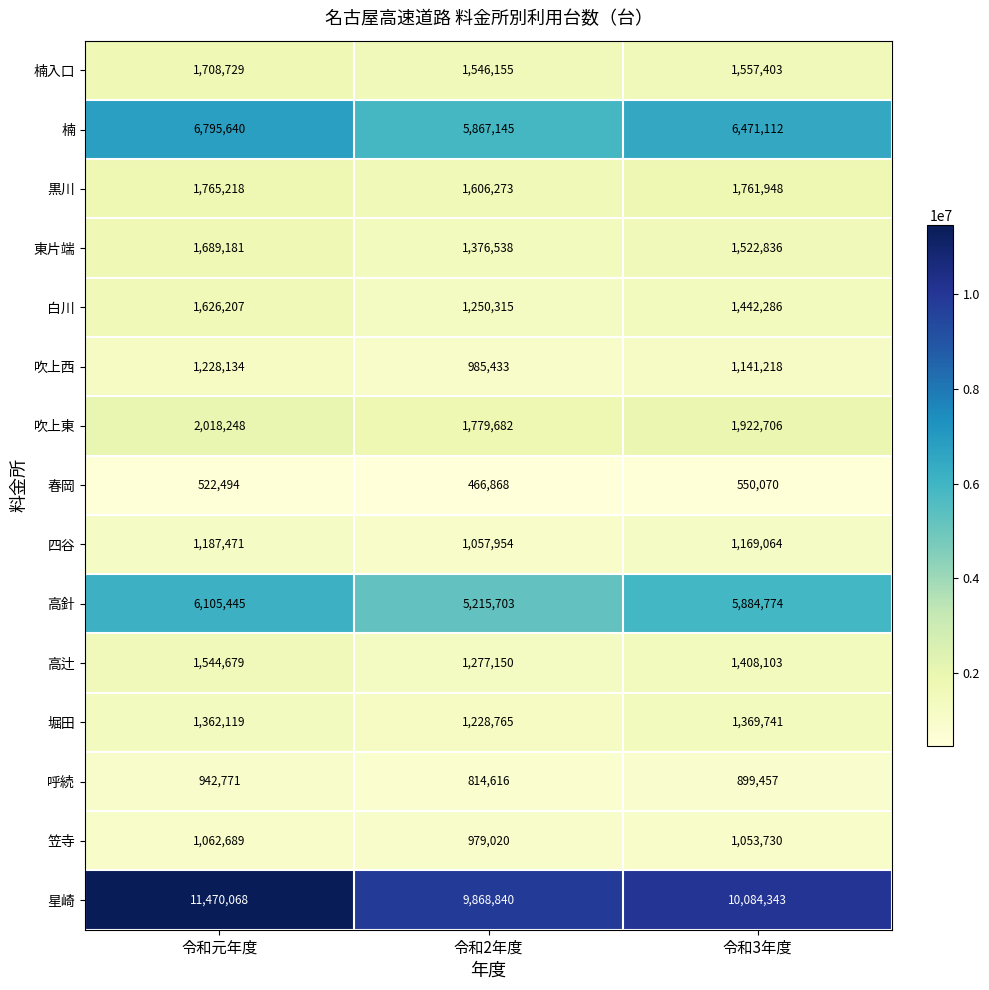

At how many categories does at least one series exceed 9129643?

3